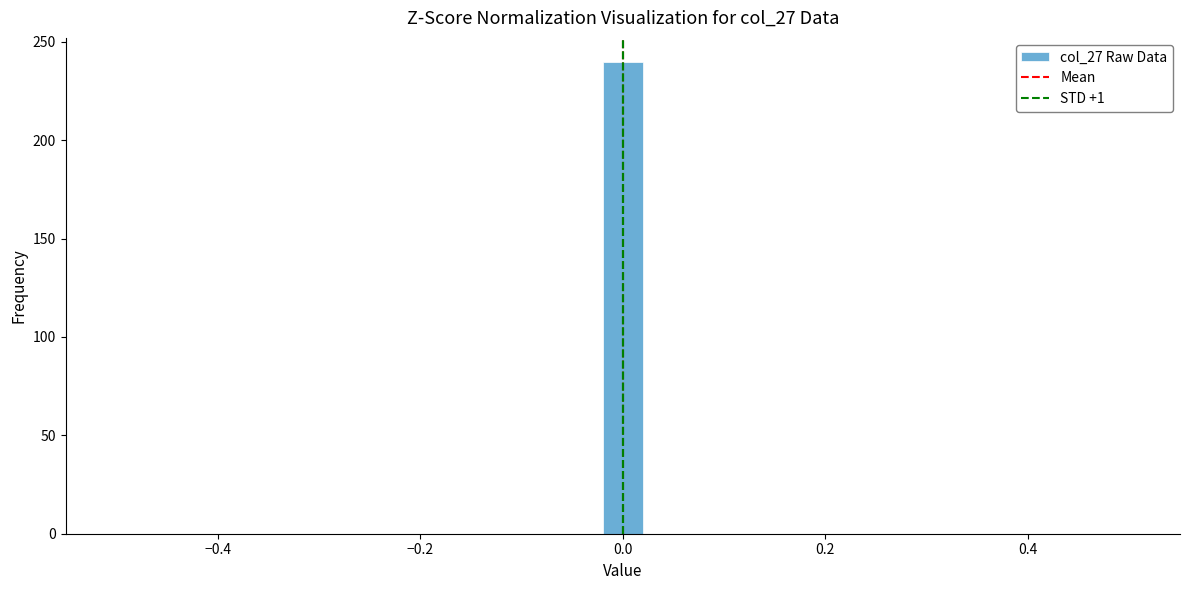

Read against the x-axis, roughly where is the centre of the tallest bar?

0.00